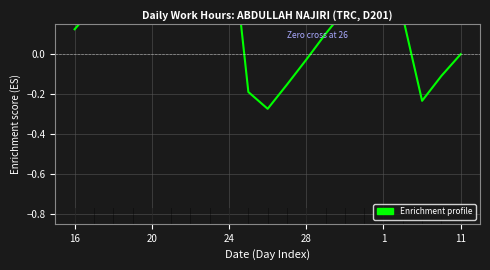

What is the minimum value shown in the chart?

-0.3